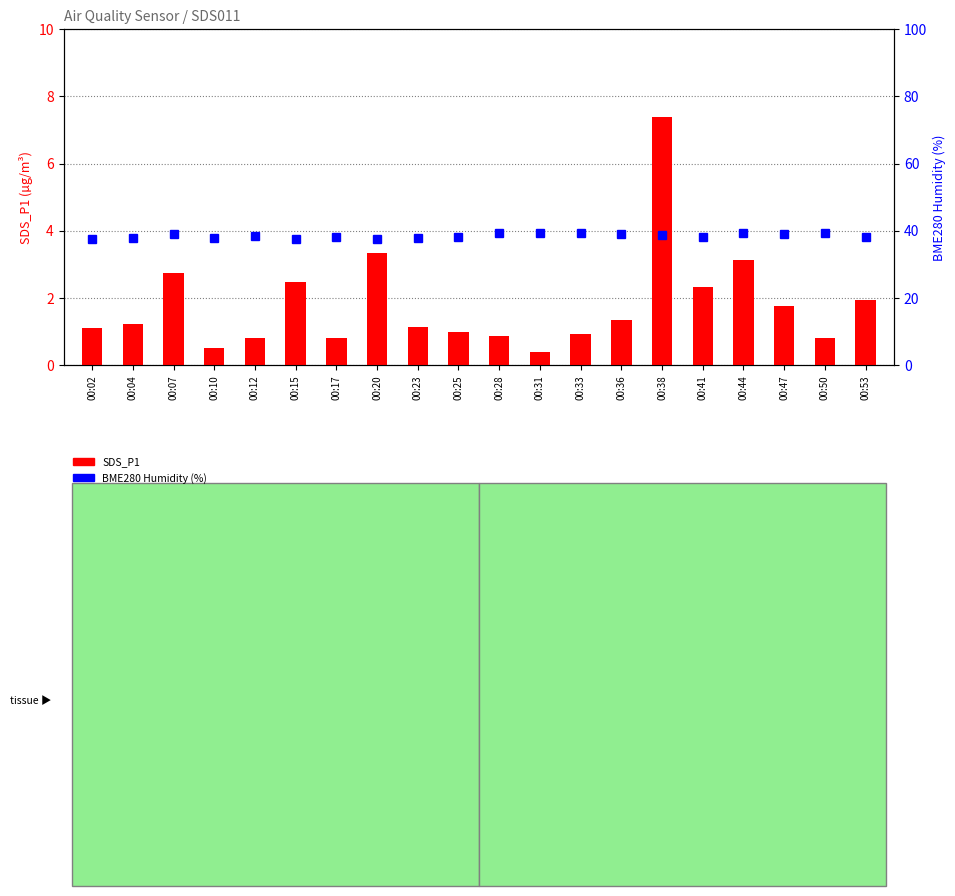

How many data points does each series have?

20